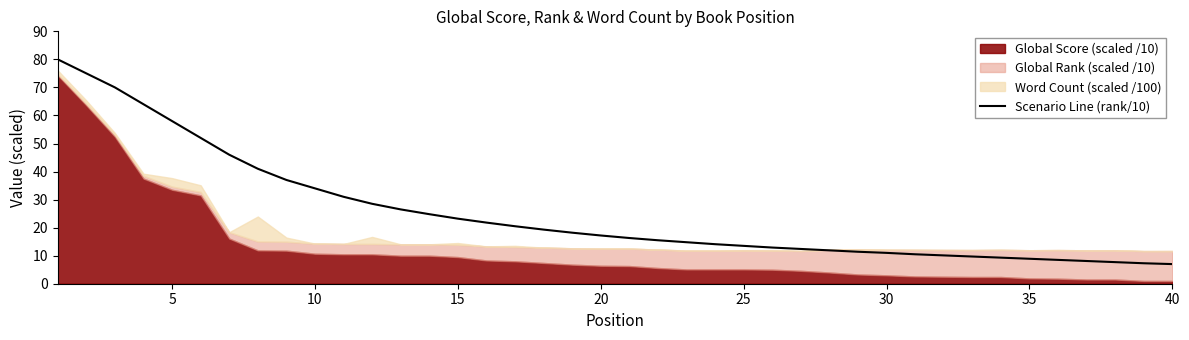

What is the highest value of the Scenario Line (rank/10) series?

80.0